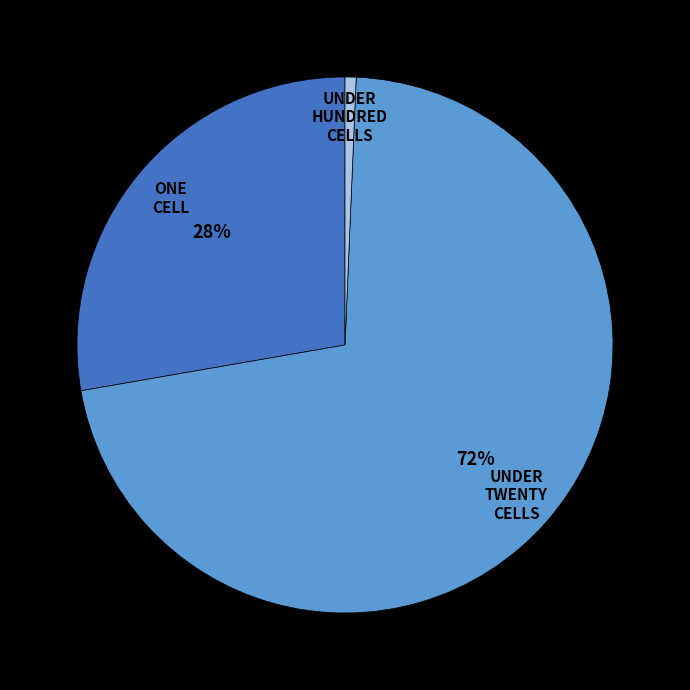

Does any single category account for the majority?

Yes